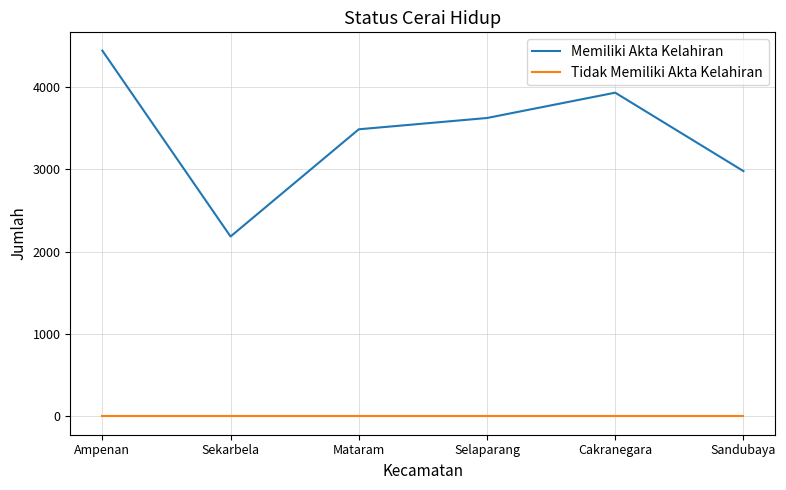

Reading left to right, extract all data points from this chart.

Memiliki Akta Kelahiran: 4436	2182	3482	3619	3926	2975
Tidak Memiliki Akta Kelahiran: 0	0	0	0	0	0